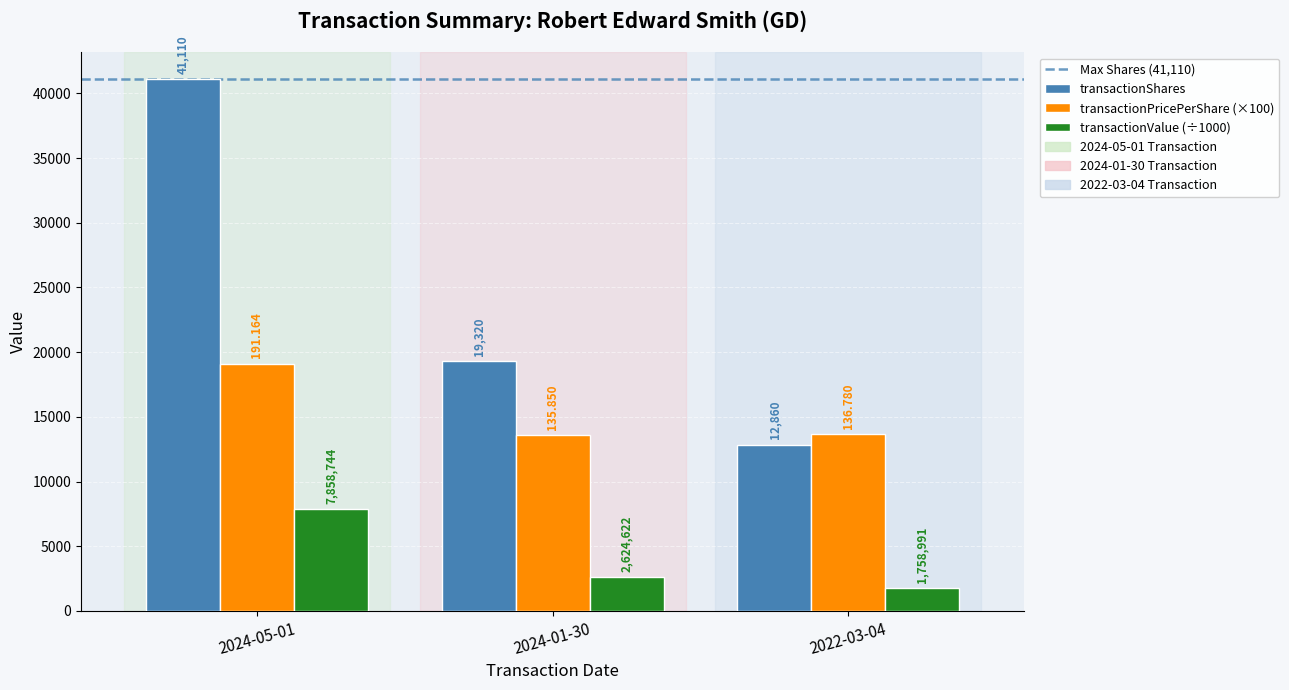

How many groups of bars are there?

3